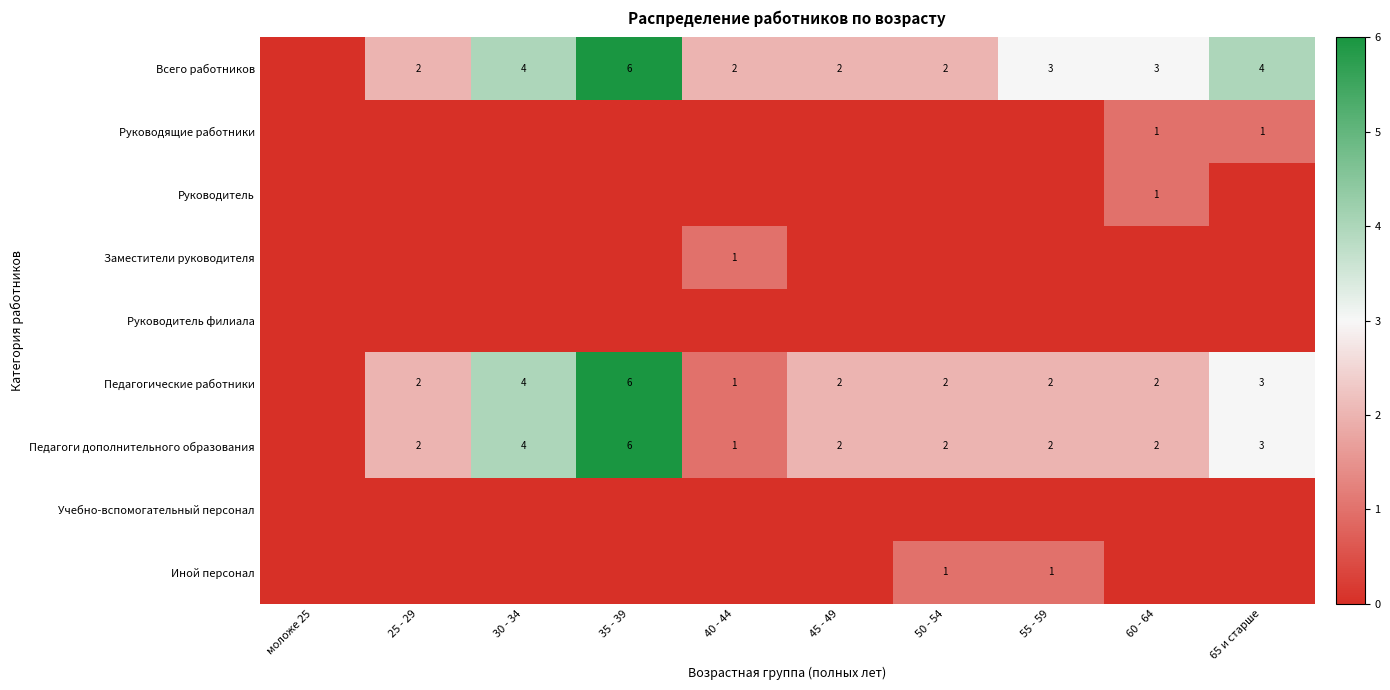

True or false: Педагогические работники has a value of 9 at 35 - 39.

False